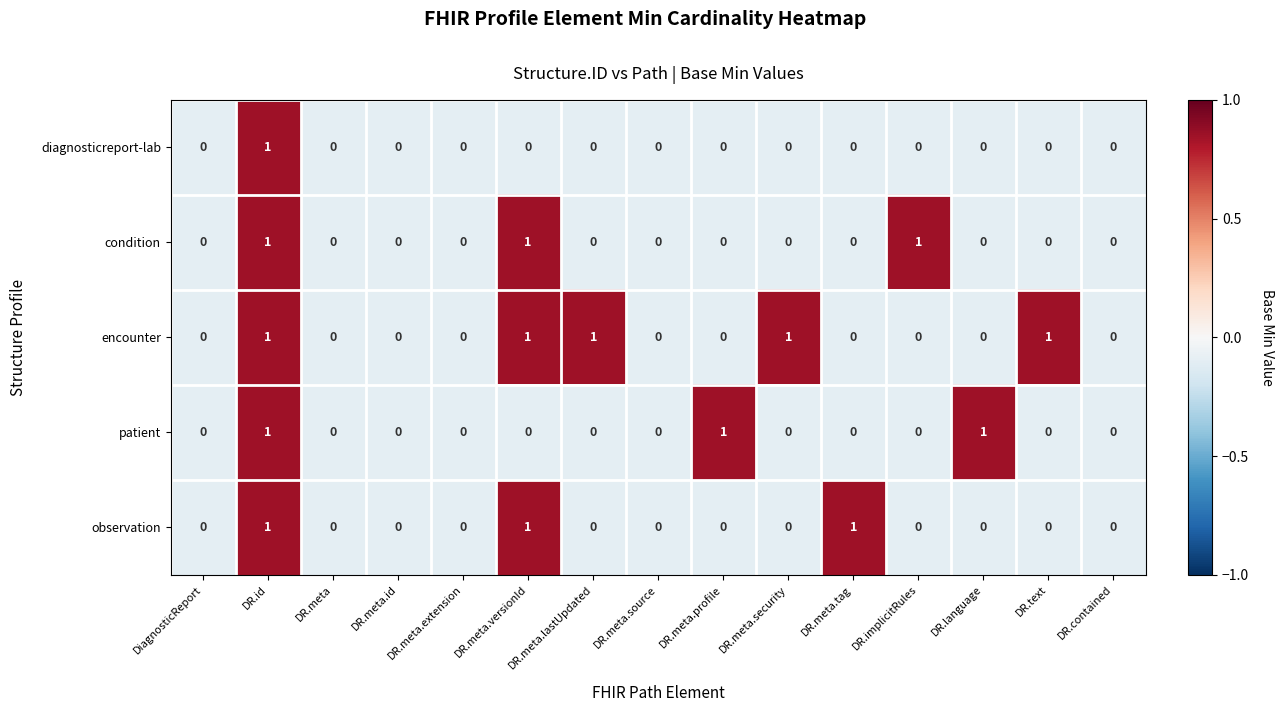

Is the value of observation at DR.text greater than the value of encounter at DR.meta.versionId?

No